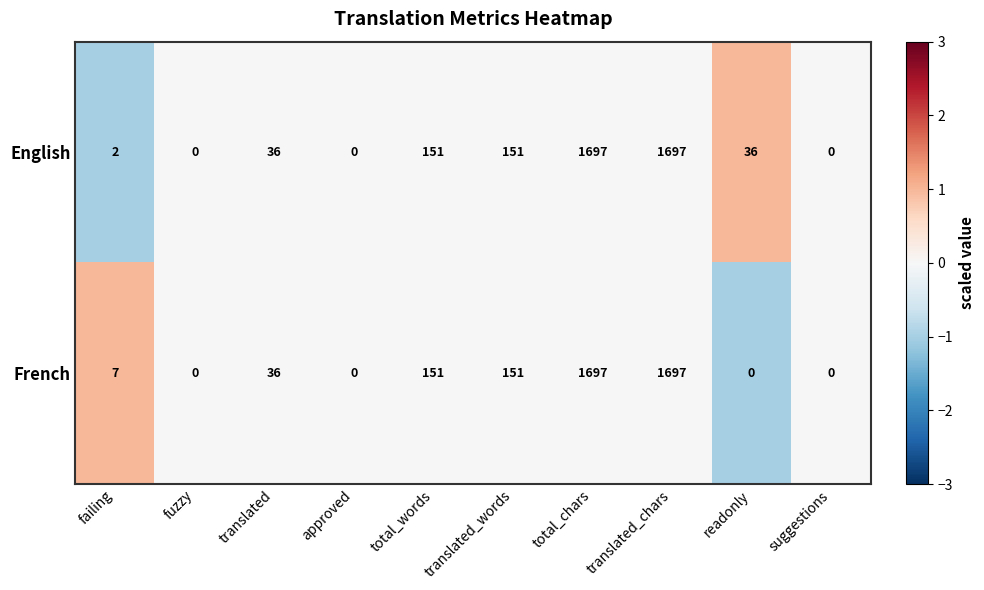

What value does the French series have at translated_words, to the nearest 50?

150